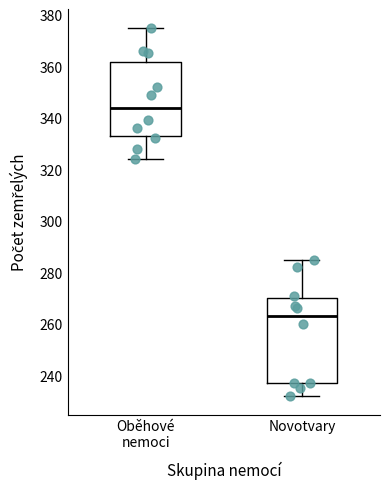

Comparing the boxes themselves (not the whiskers), which one is the tallest?

Novotvary